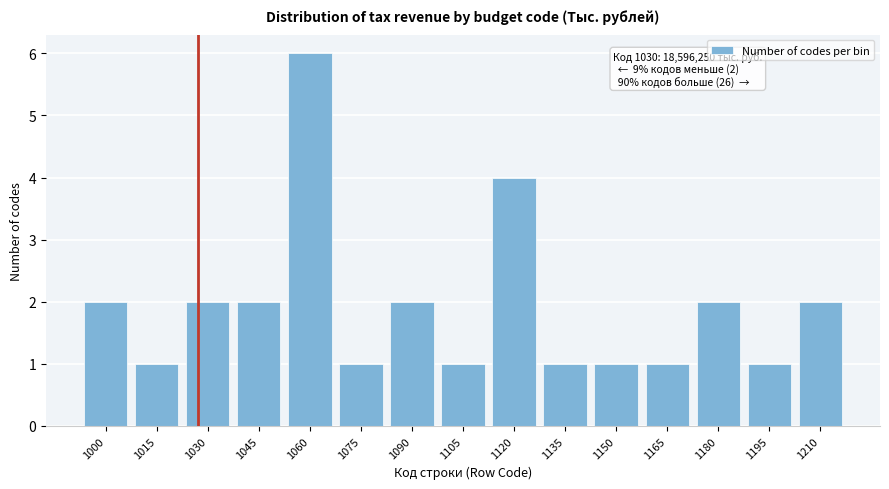

Reading left to right, list all the values displayed in this chart.

2	1	2	2	6	1	2	1	4	1	1	1	2	1	2